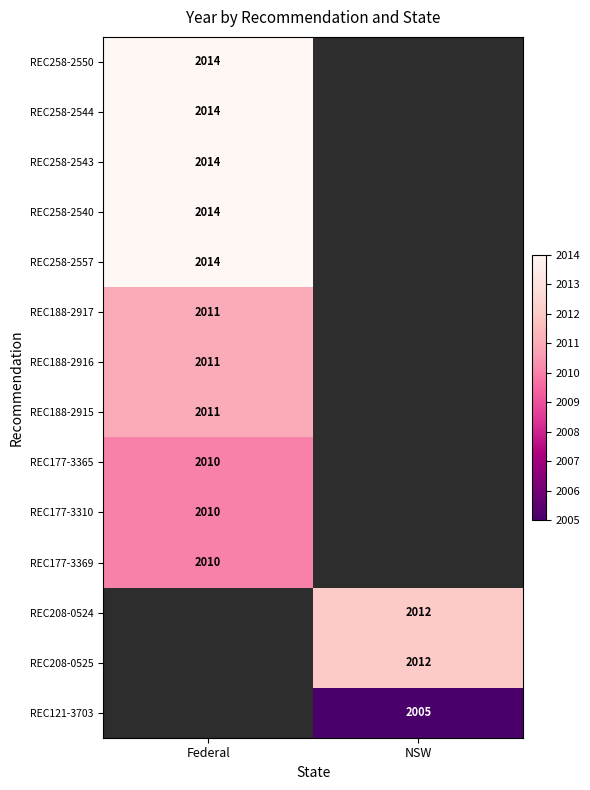

The REC188-2917 series shows 2011 at Federal. True or false?

True